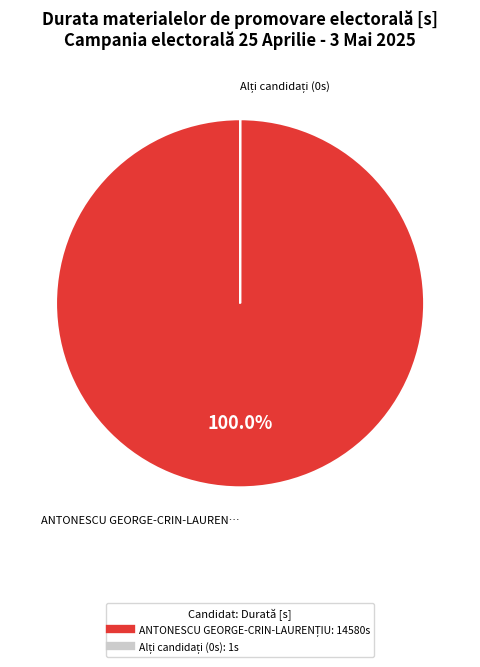

Is there any slice that represents more than half of the pie?

Yes